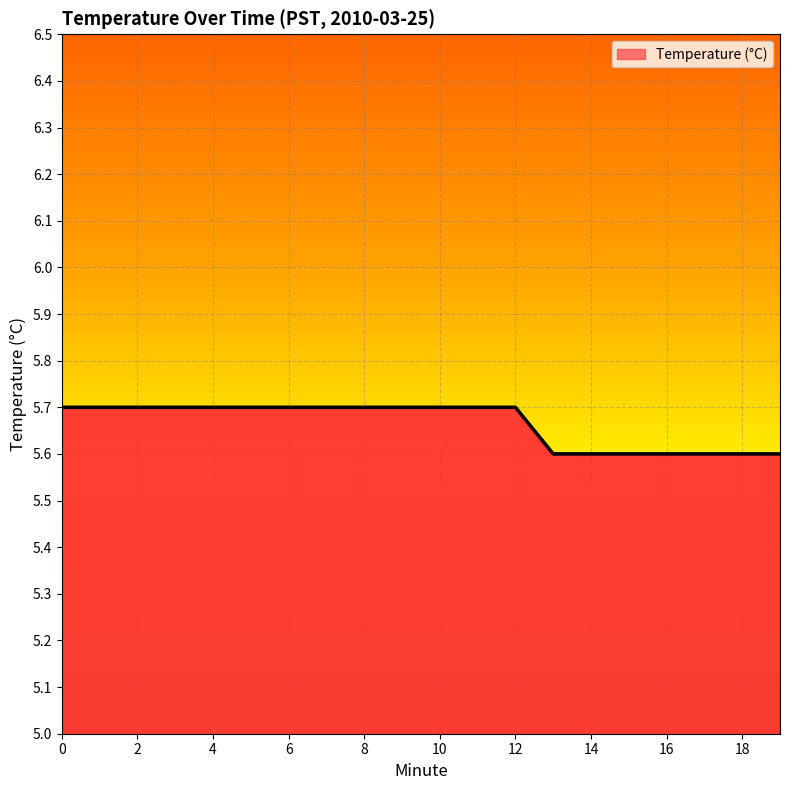

How many distinct data groups are displayed?

1